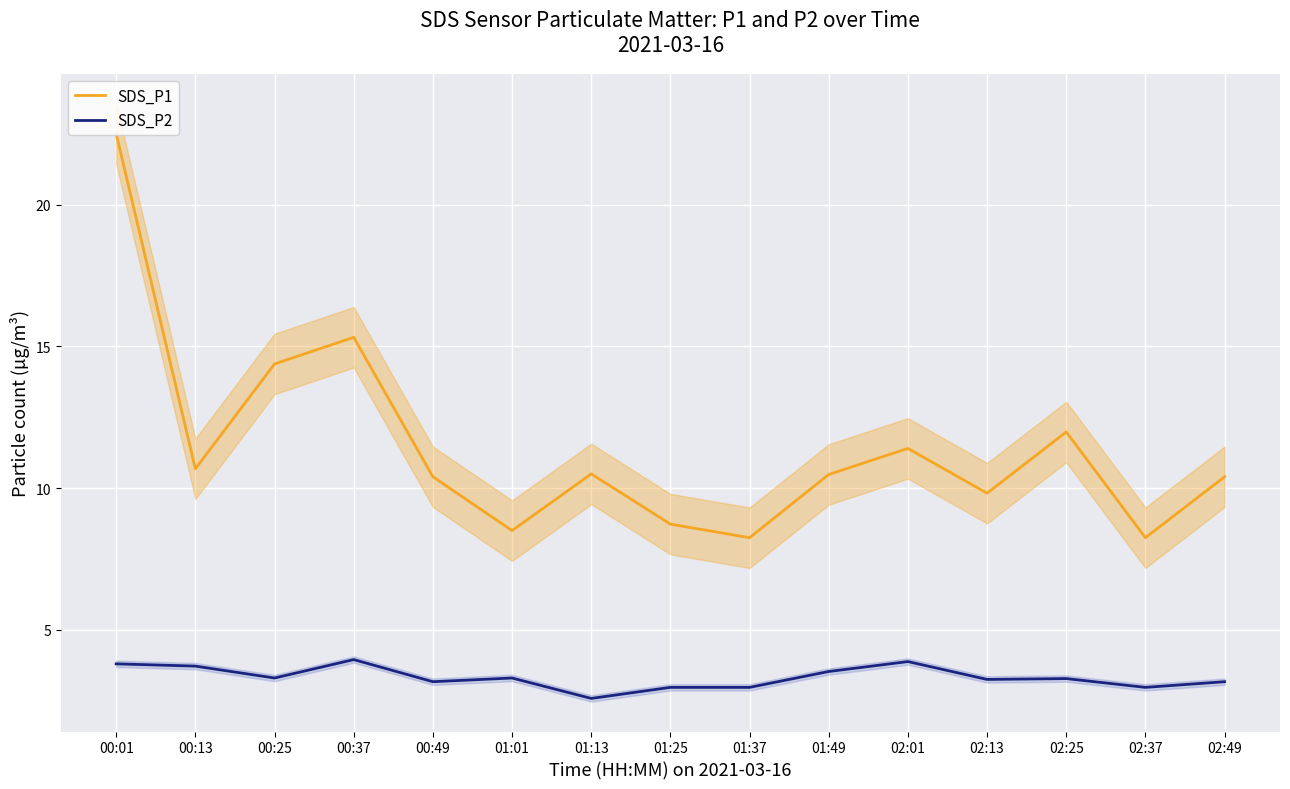

What is the difference between the maximum and second lowest values in the SDS_P1 series?

14.2